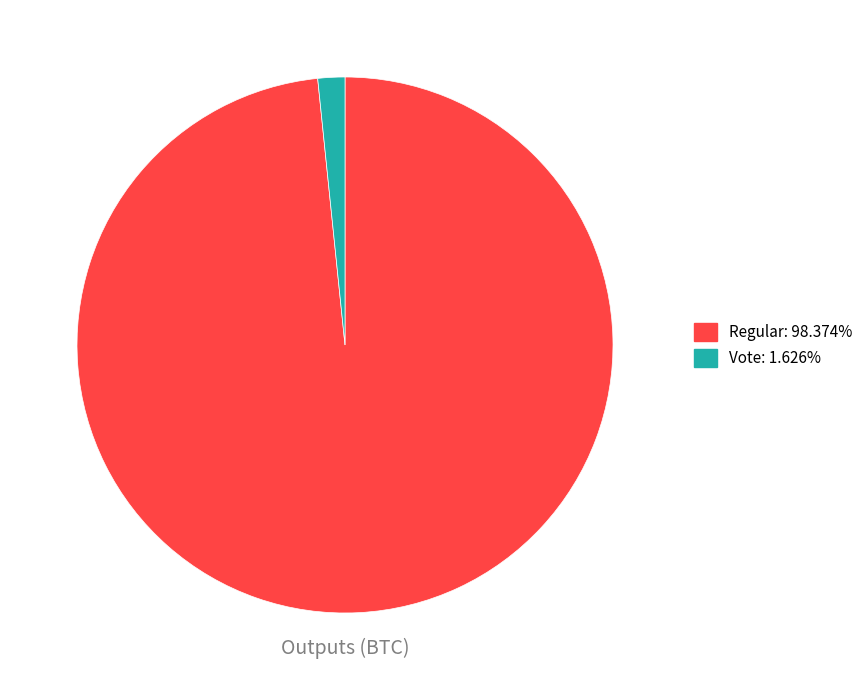

Does Regular: 98.374% account for over 50% of the chart?

Yes